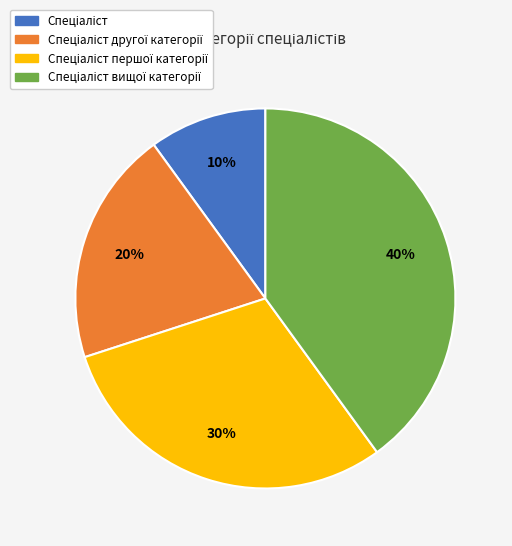

To the nearest percent, what is the average slice percentage?

25%